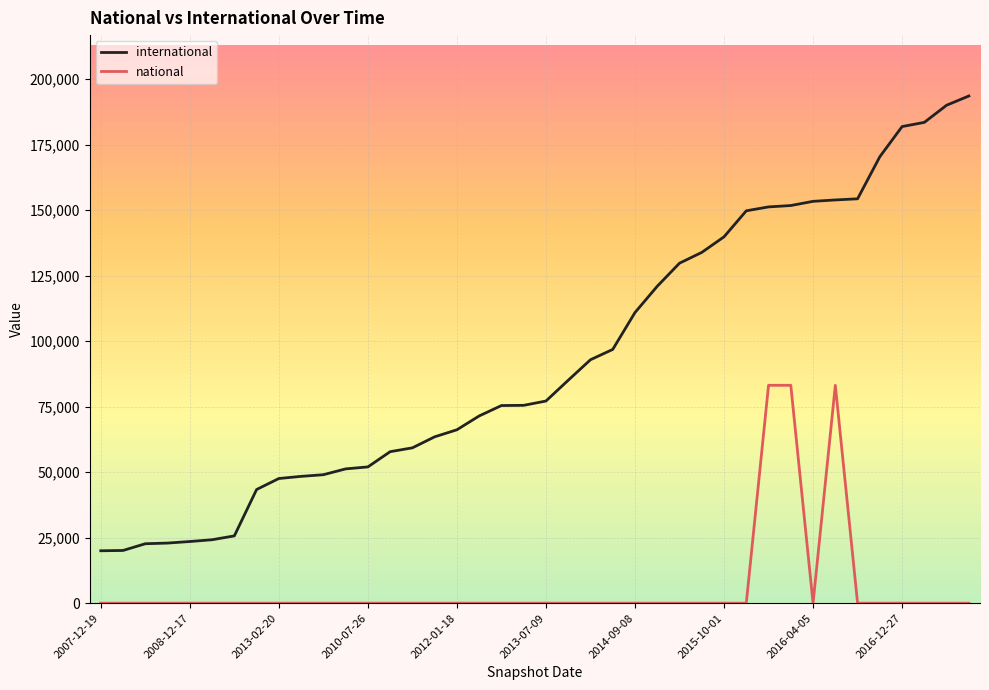

True or false: national and international cross at least once.

False